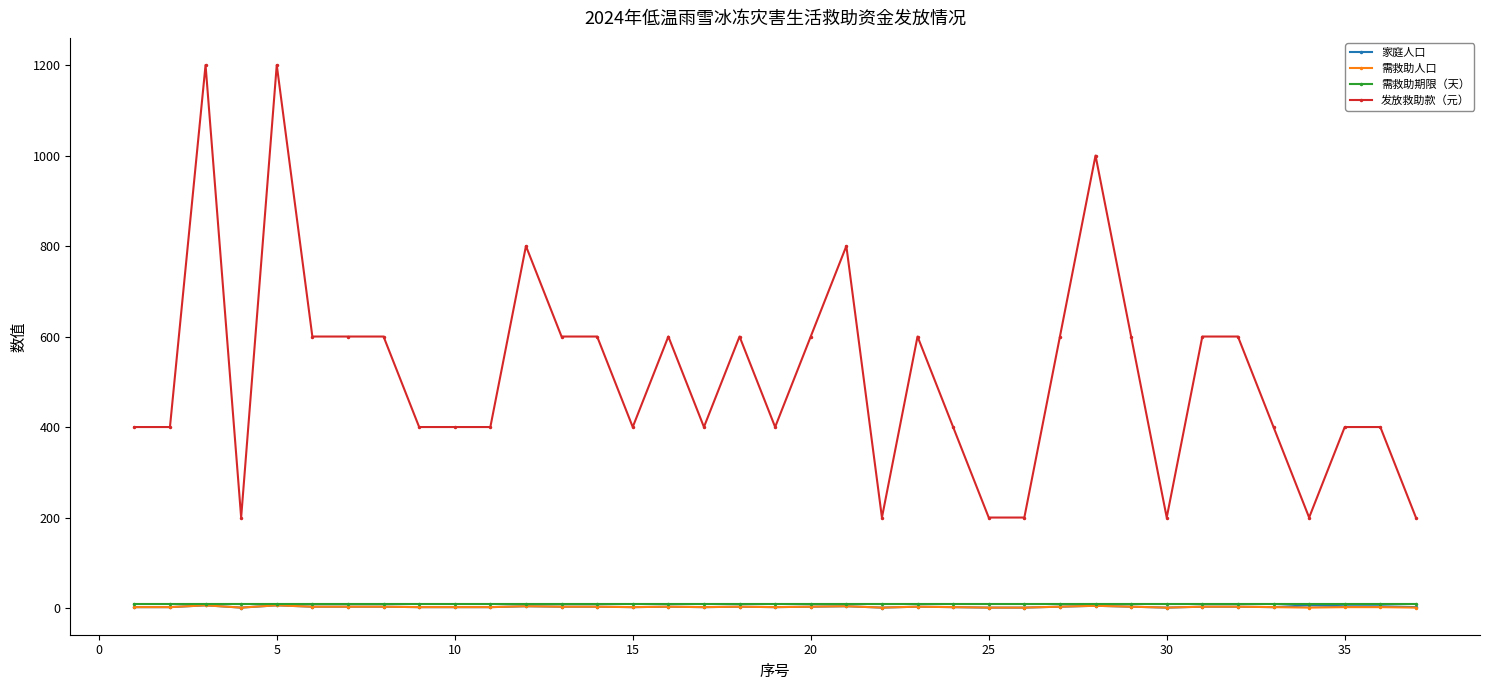

What is the value of the 发放救助款（元） point at the 27th from the left?

600